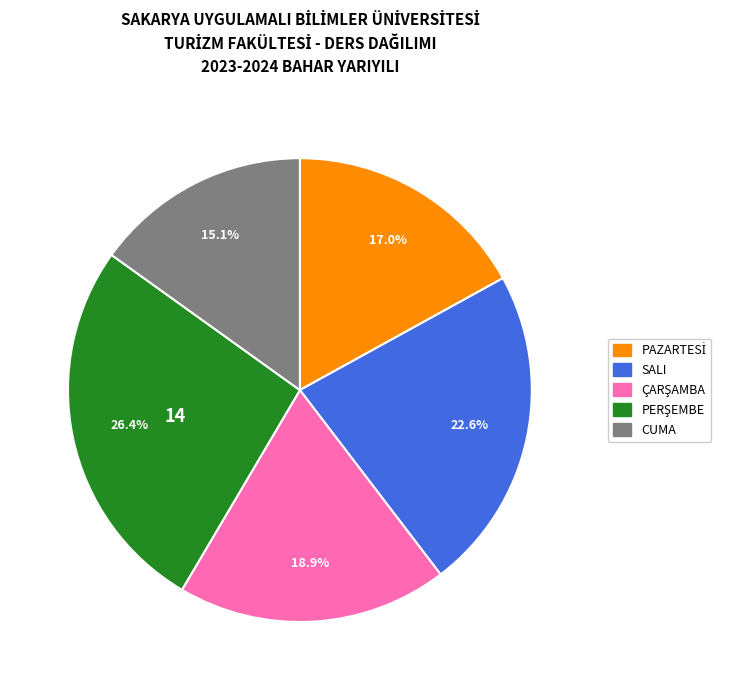

Count the number of slices in the pie.

5